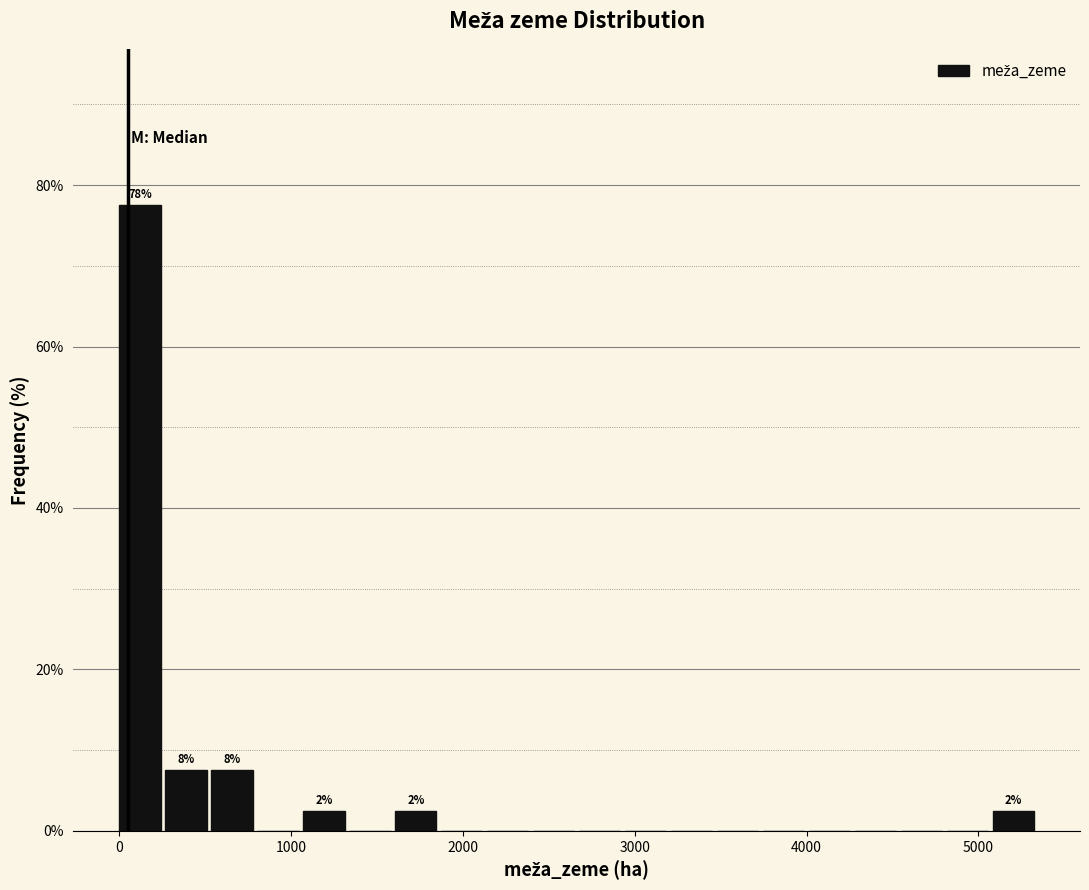

Read against the x-axis, roughly where is the centre of the tallest bar?

100